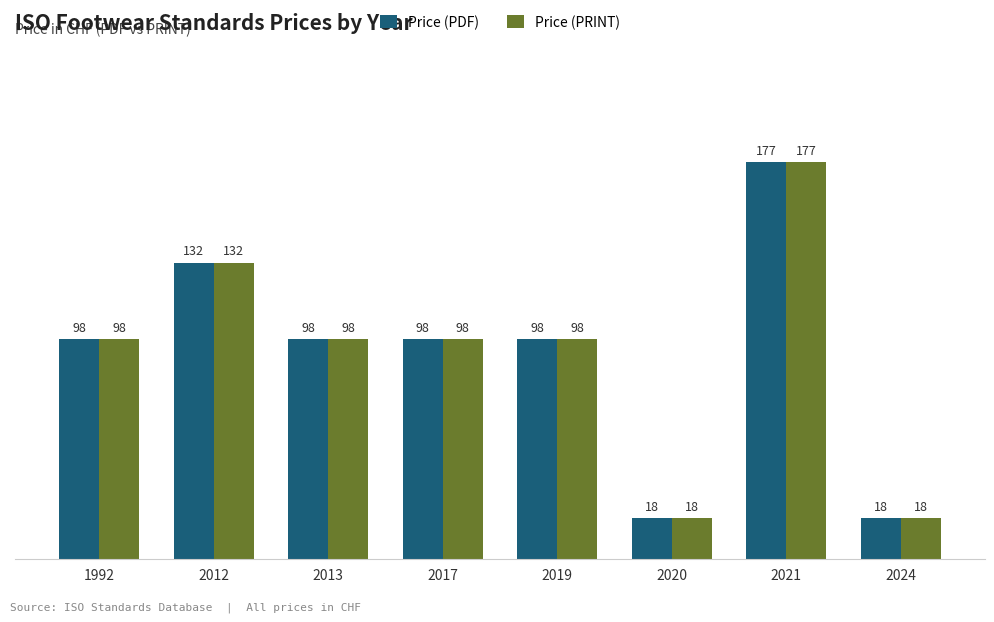

Count the Price (PDF) values in the range 98 to 132.

5